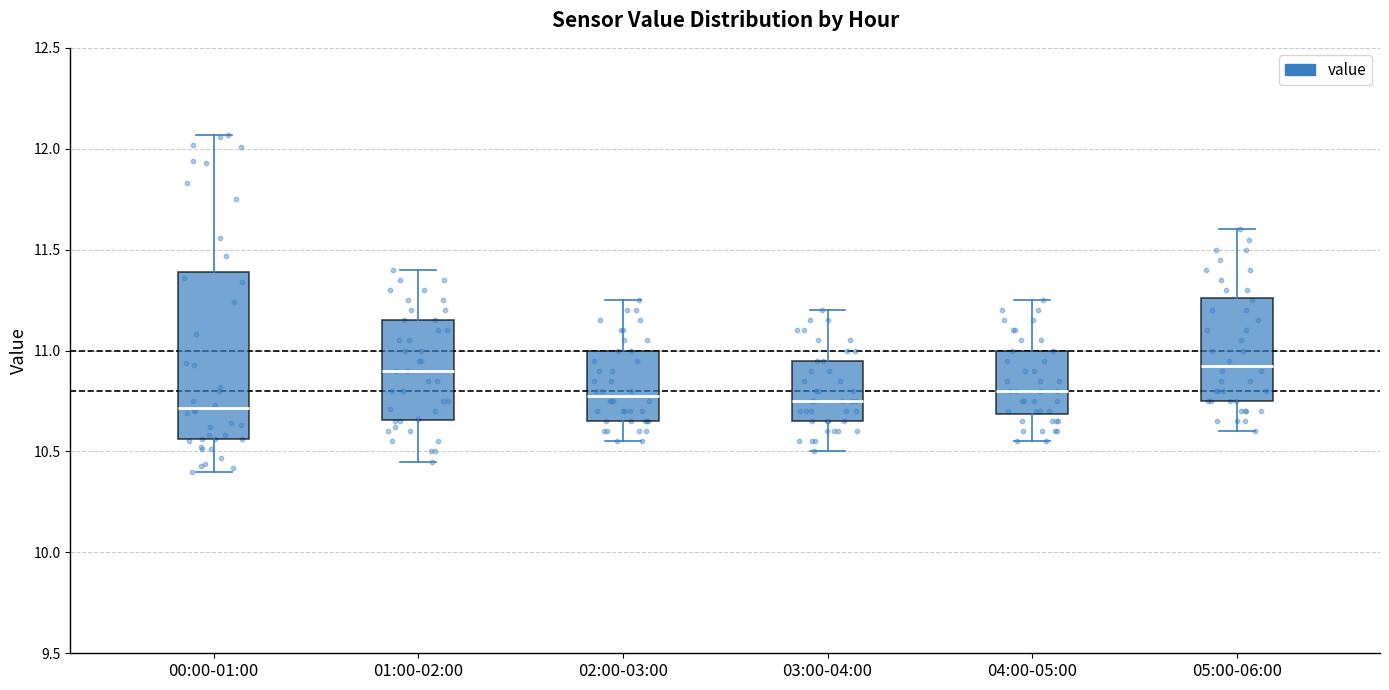

Reading left to right, transcribe this box plot: for each box, give where its median line is, the range the box spans, and where its two whiskers end, as read against the y-axis. The values are not printed on the chart, so give them approximately, as read against the axis.

00:00-01:00: median 10.70, box 10.55 to 11.40, whiskers 10.40 to 12.05
01:00-02:00: median 10.90, box 10.65 to 11.15, whiskers 10.45 to 11.40
02:00-03:00: median 10.80, box 10.65 to 11.00, whiskers 10.55 to 11.25
03:00-04:00: median 10.75, box 10.65 to 10.95, whiskers 10.50 to 11.20
04:00-05:00: median 10.80, box 10.70 to 11.00, whiskers 10.55 to 11.25
05:00-06:00: median 10.95, box 10.75 to 11.25, whiskers 10.60 to 11.60